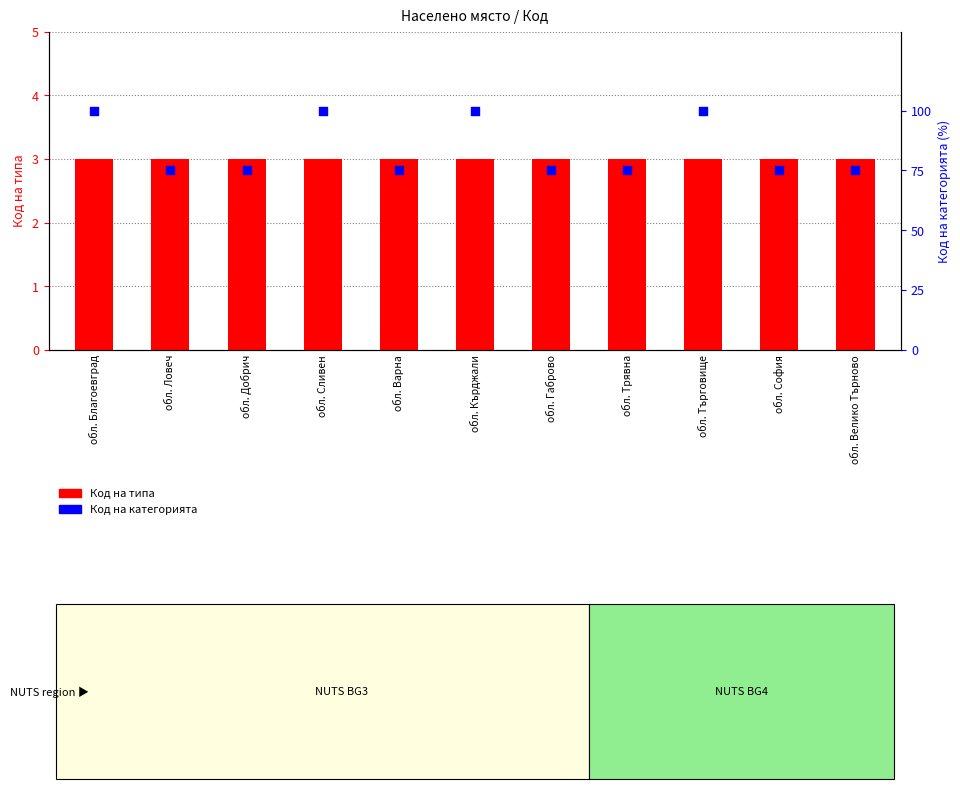

At which category is the sum across all series the highest?

обл. Благоевград